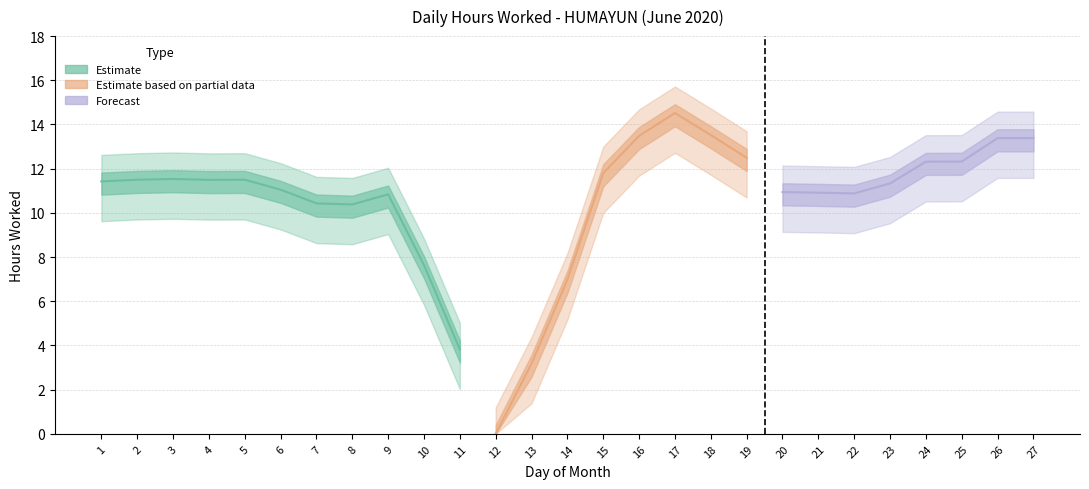

At which label is the value closest to 7?

14